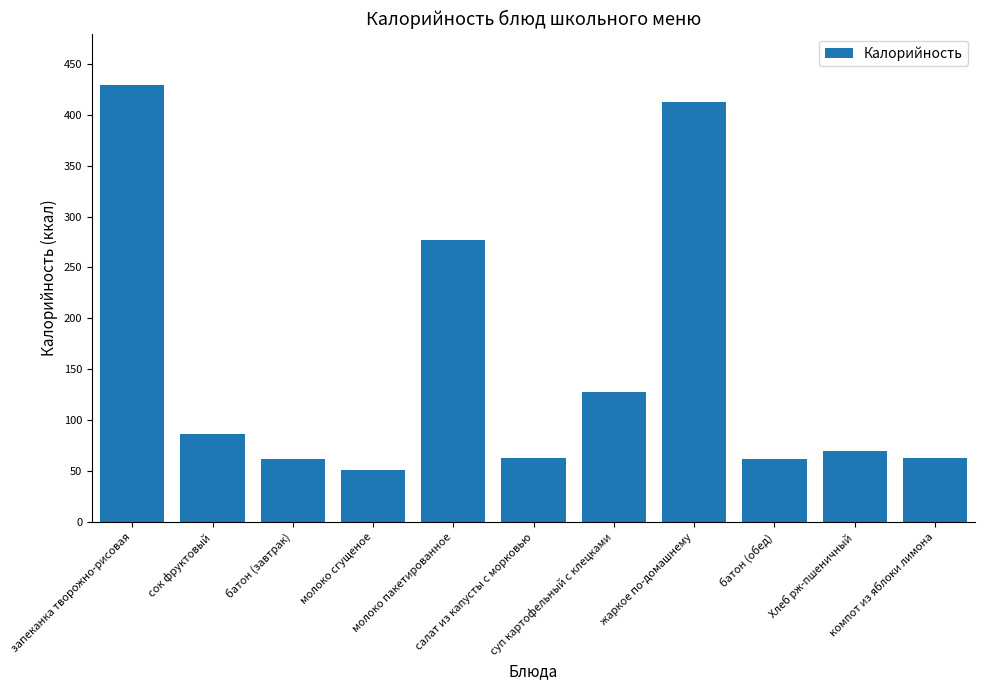

Which category has the highest value across all series?

запеканка творожно-рисовая